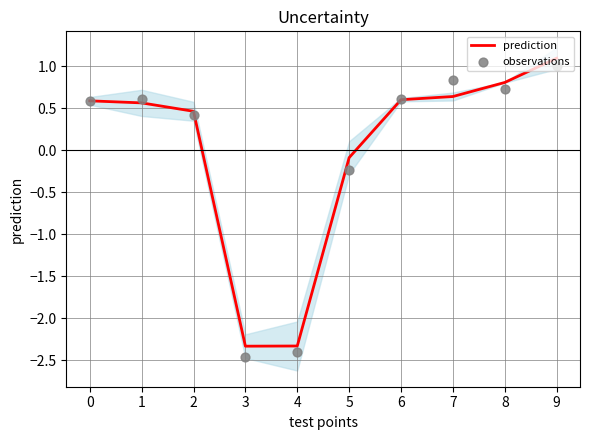

Which series has the widest spread of Y values?

observations